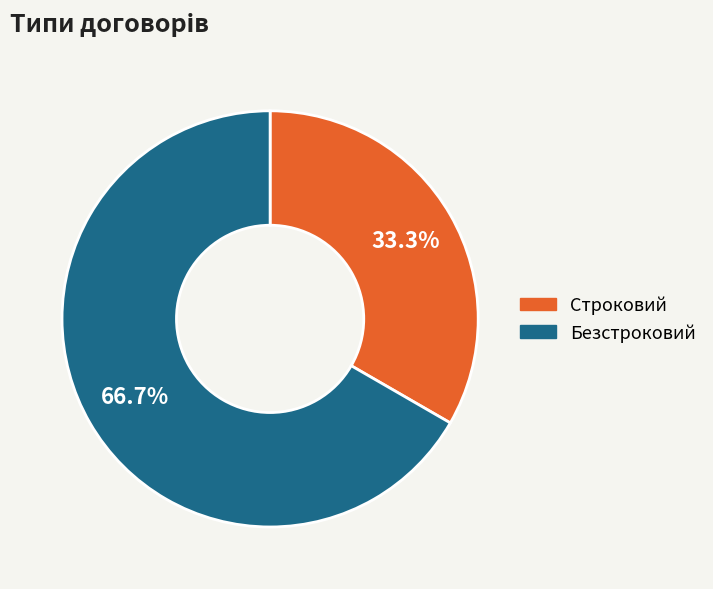

Is there a majority slice in this chart?

Yes